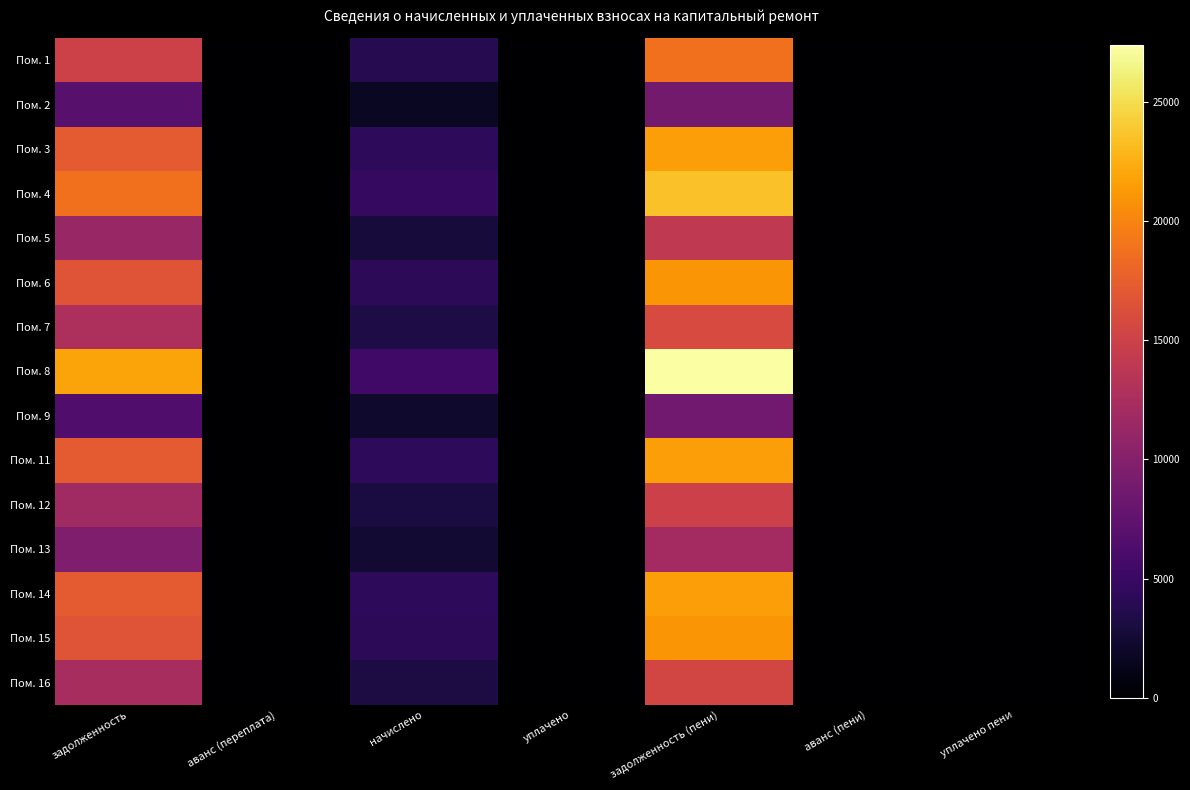

At which category is the sum across all series the highest?

задолженность (пени)